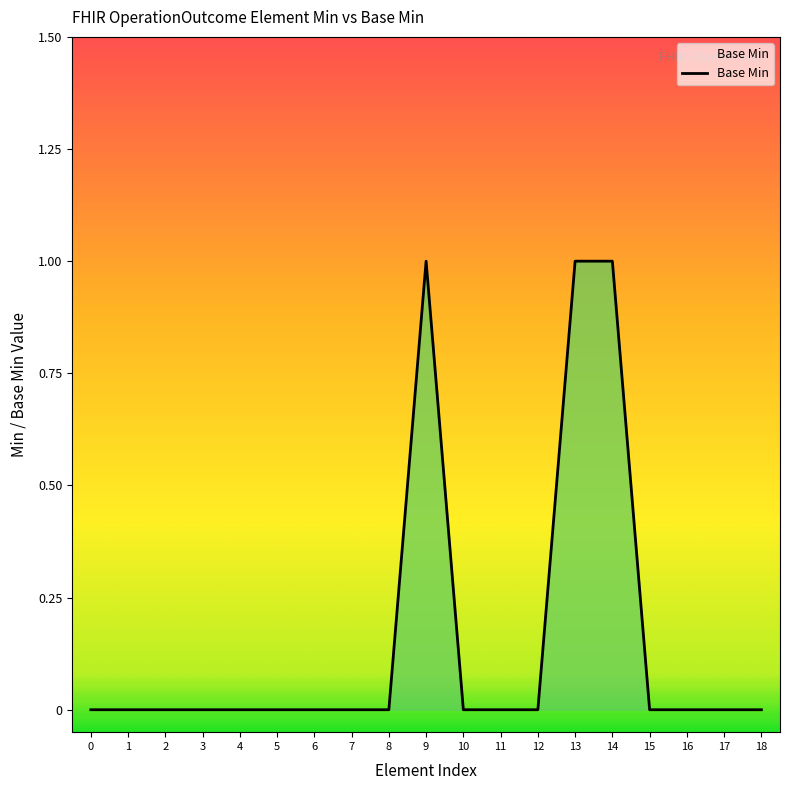

How many lines are shown in the chart?

1